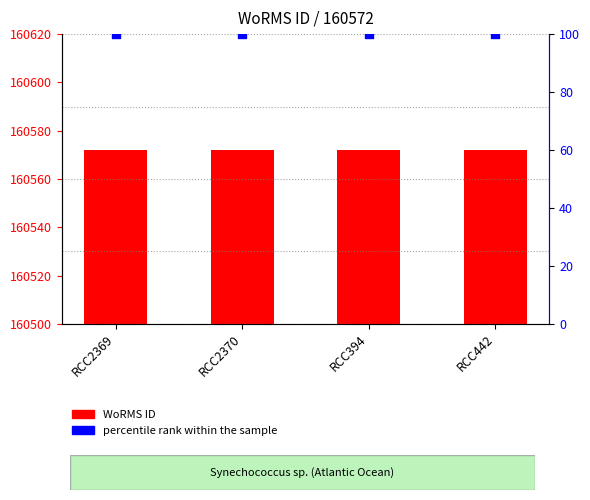

What is the total value across all series at RCC394?

160672